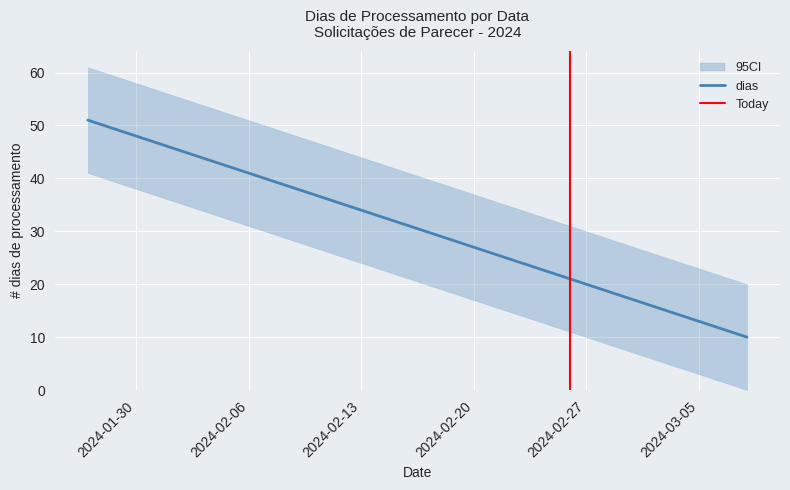

At 2024-03-06, list the series in order from smallest to largest.

dias_lower, dias, dias_upper